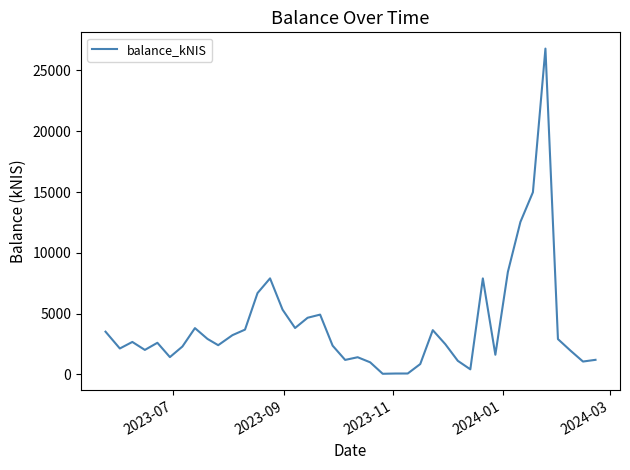

What is the maximum value shown in the chart?

26788.3